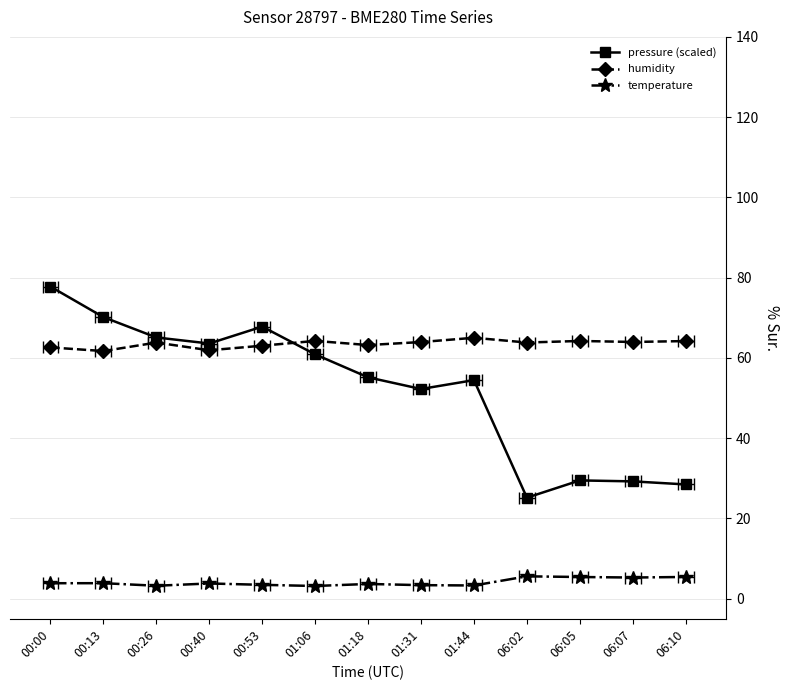

What value does the pressure (scaled) series have at 00:26?

65.1